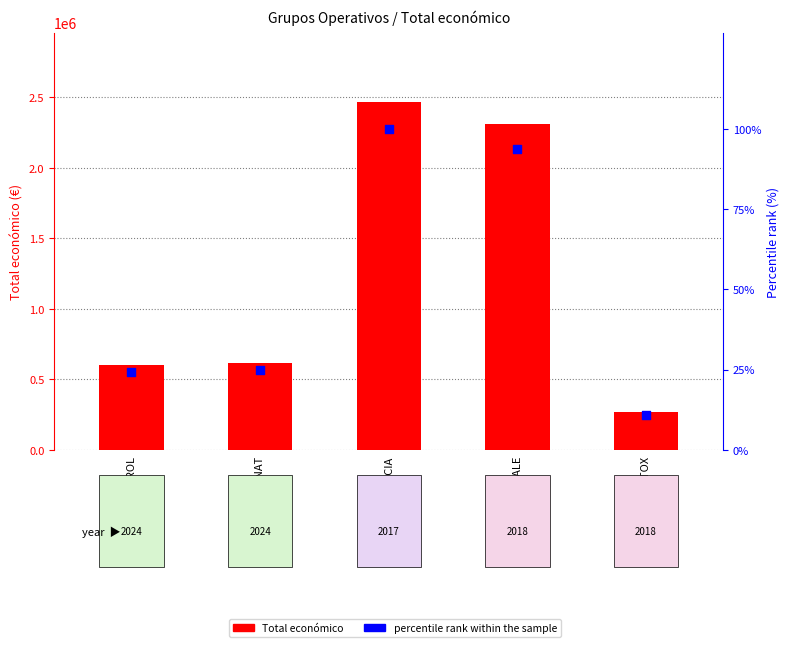

Is the value of Total económico at PISTACIA greater than the value of percentile rank within the sample at CONTROL?

Yes